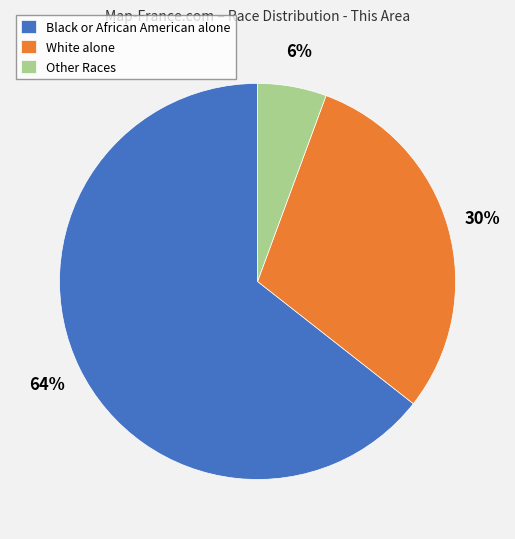

Which slice is the smallest?

Other Races